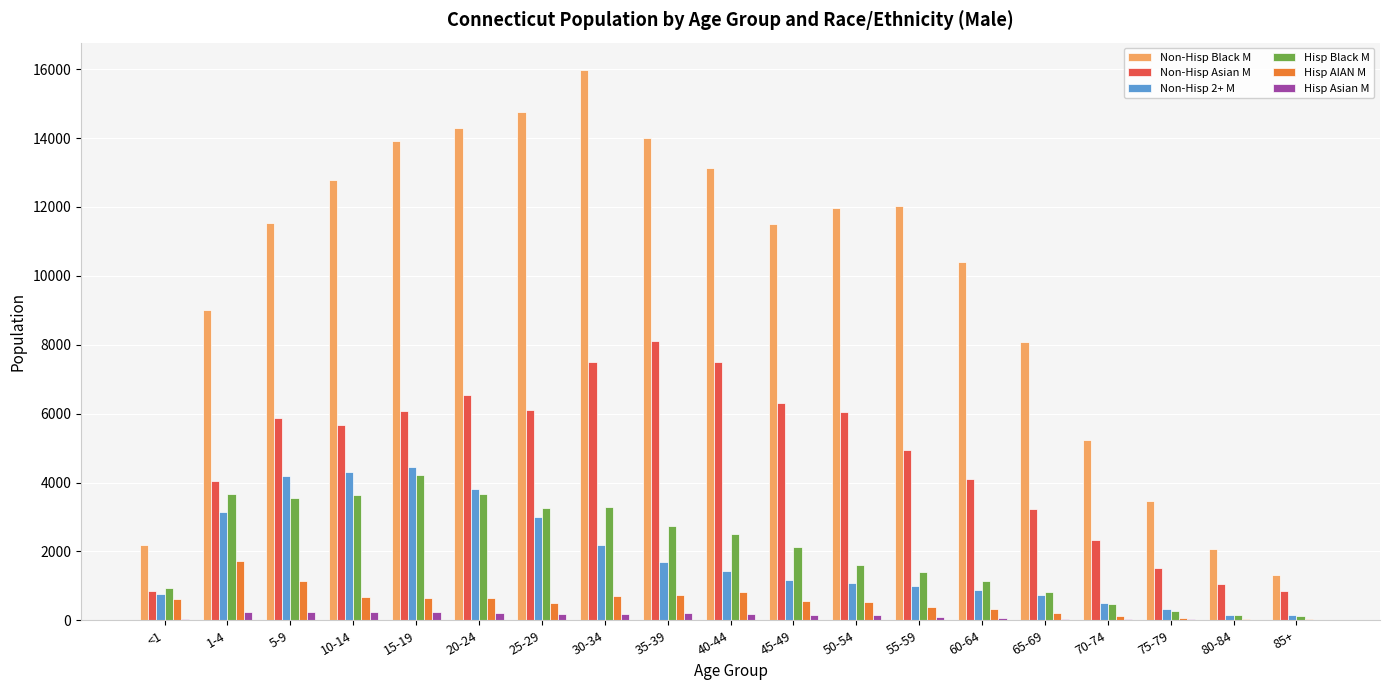

What is the greatest value displayed?

15974